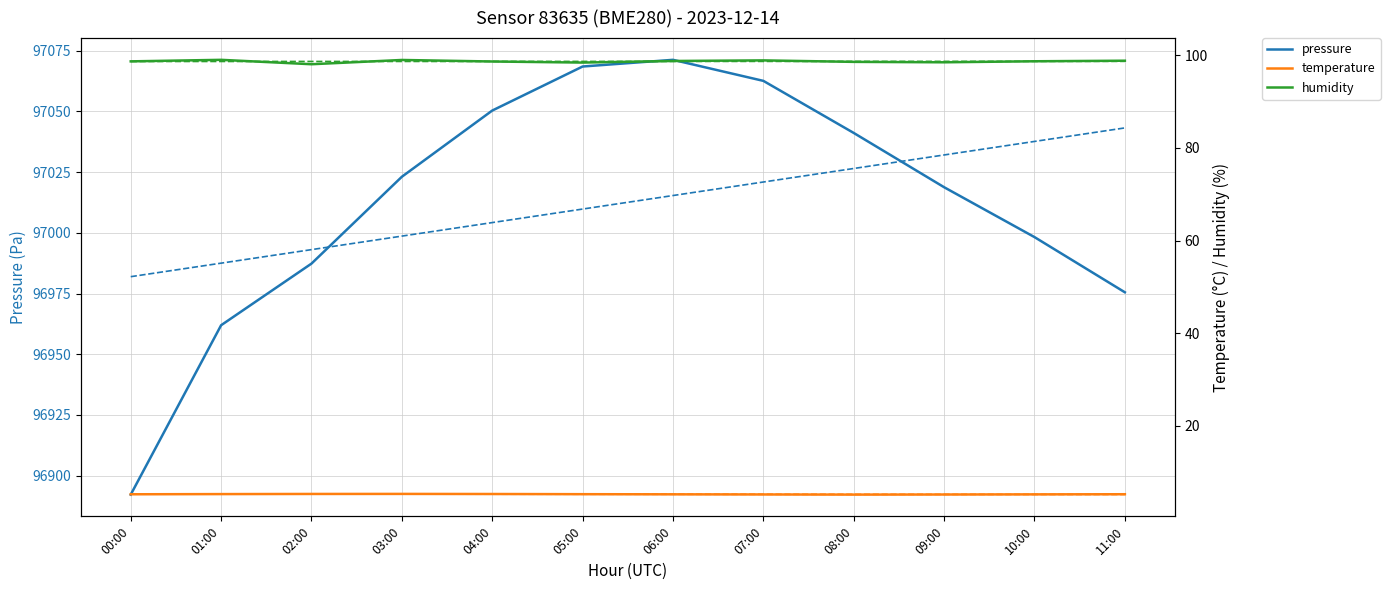

What is the sum of the humidity values at 07:00 and 00:00?

197.5